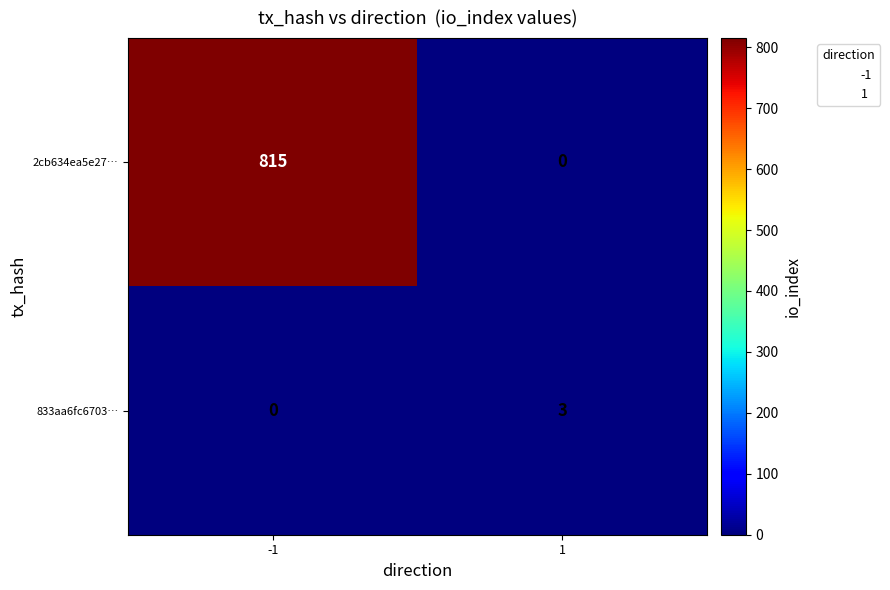

What is the approximate value of 2cb634ea5e27… at -1, to the nearest 100?

800